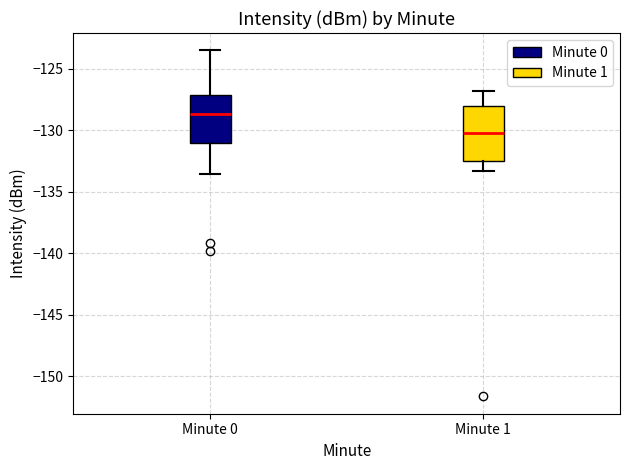

Reading left to right, read every box against the y-axis: the position of its median line, the range the box covers, and the ends of its whiskers. The values are not printed on the chart, so give them approximately, as read against the axis.

Minute 0: median -128.5, box -131.0 to -127.0, whiskers -133.5 to -123.5
Minute 1: median -130.0, box -132.5 to -128.0, whiskers -133.5 to -127.0